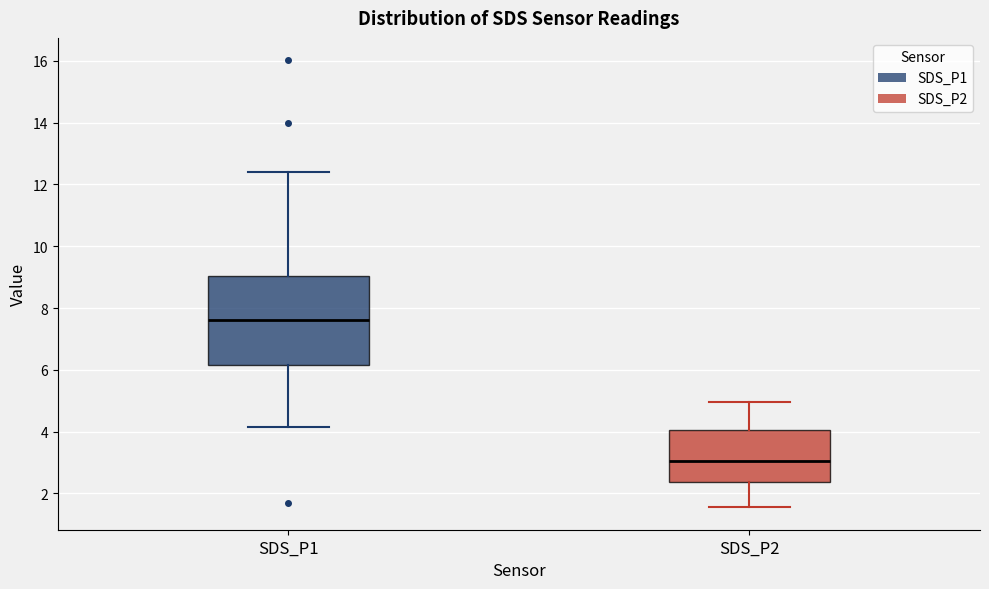

Which box is the tallest, from its lower edge to its upper edge?

SDS_P1